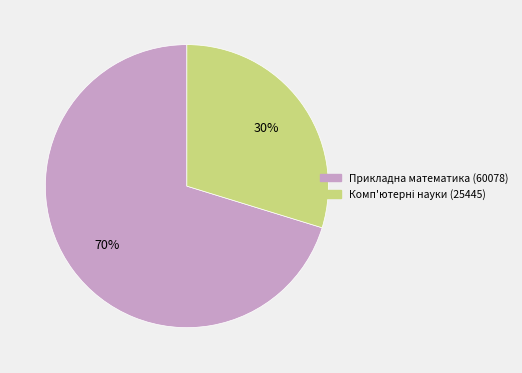

Count the number of slices in the pie.

2